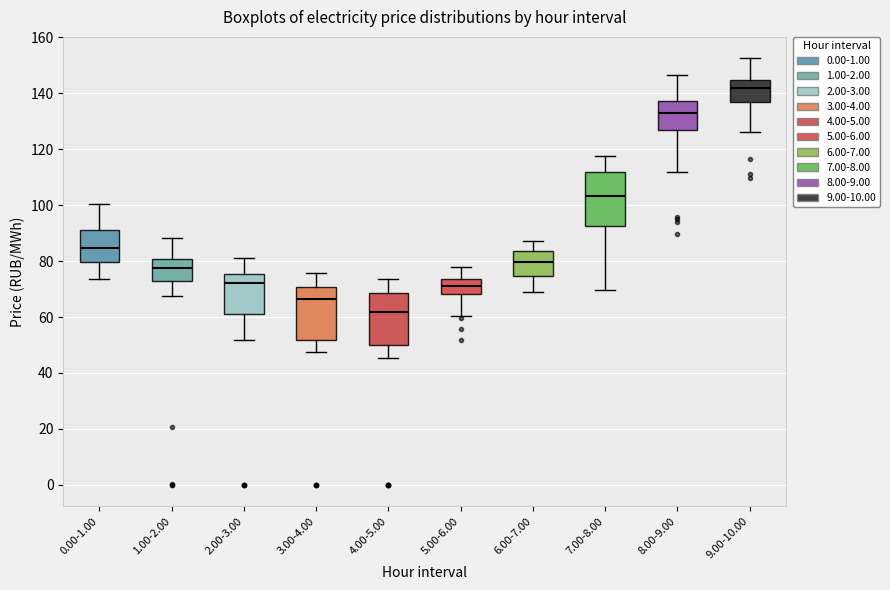

Which box's median line is the lowest?

4.00-5.00